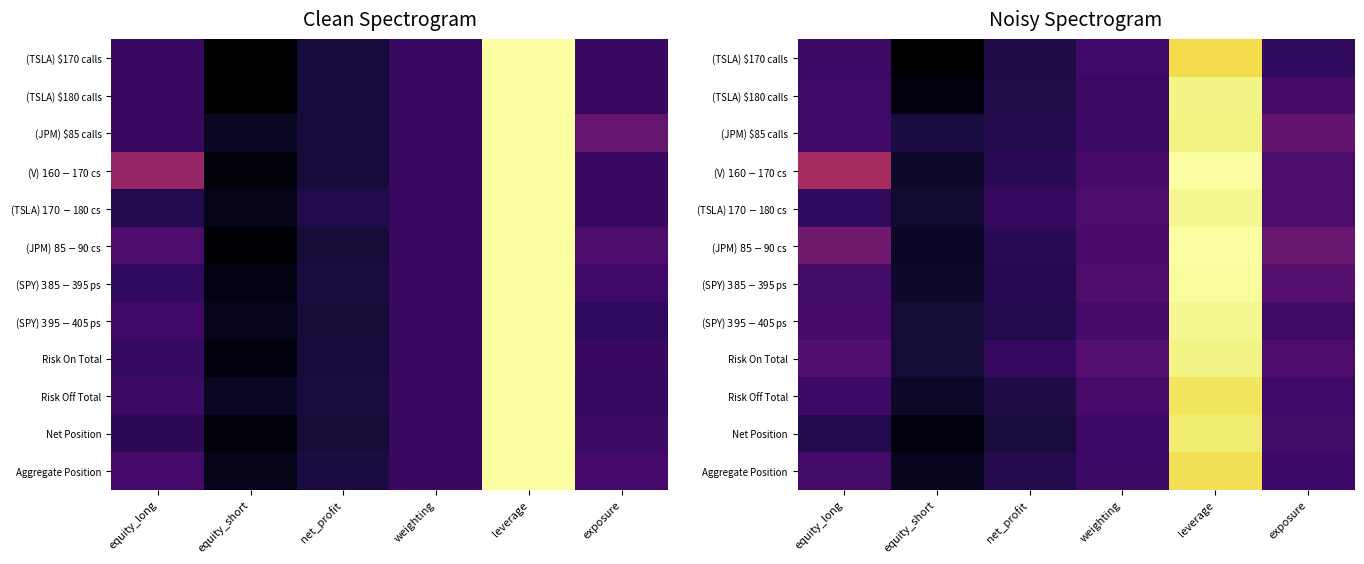

What is the sum of the (TSLA) $170 calls values at leverage and net_profit?

0.9